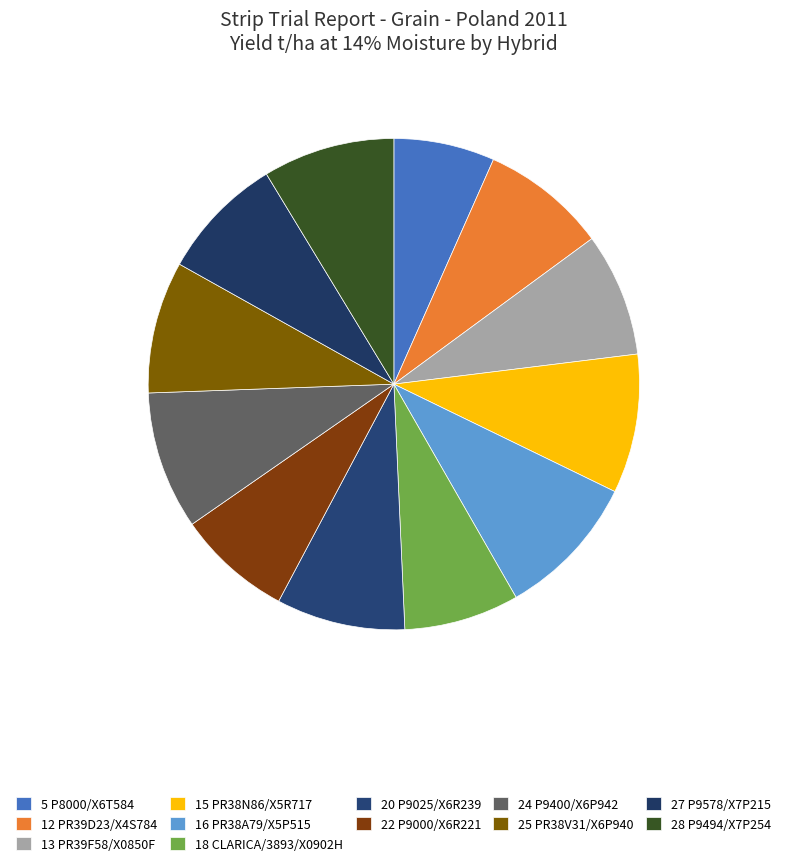

Rank the categories by value from highest to lowest.

16 PR38A79/X5P515, 15 PR38N86/X5R717, 24 P9400/X6P942, 25 PR38V31/X6P940, 28 P9494/X7P254, 20 P9025/X6R239, 12 PR39D23/X4S784, 27 P9578/X7P215, 13 PR39F58/X0850F, 18 CLARICA/3893/X0902H, 22 P9000/X6R221, 5 P8000/X6T584